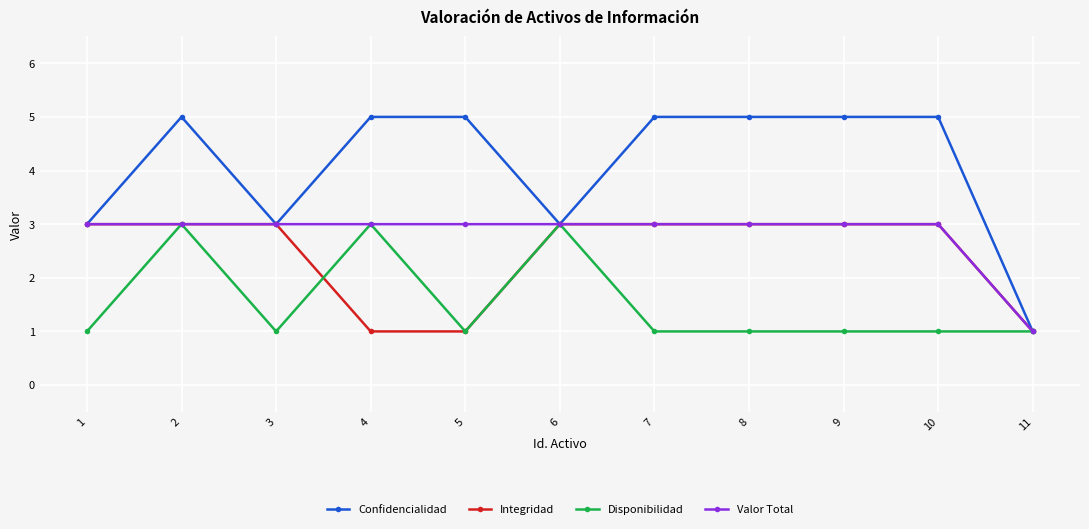

Which series has the widest spread of values?

Confidencialidad